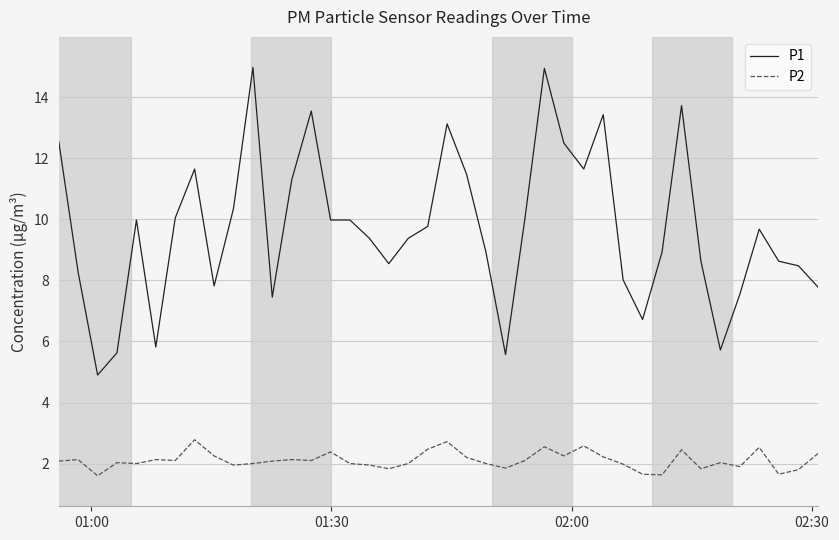

Which series has the largest range (max minus min)?

P1